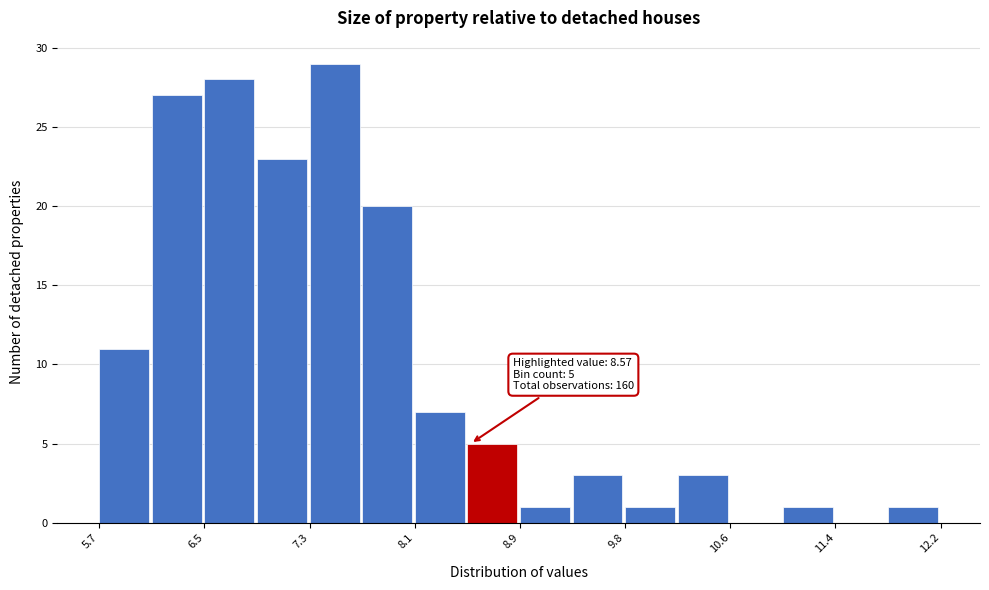

Over which range of the x-axis is the bar tallest?

7.3 to 7.7